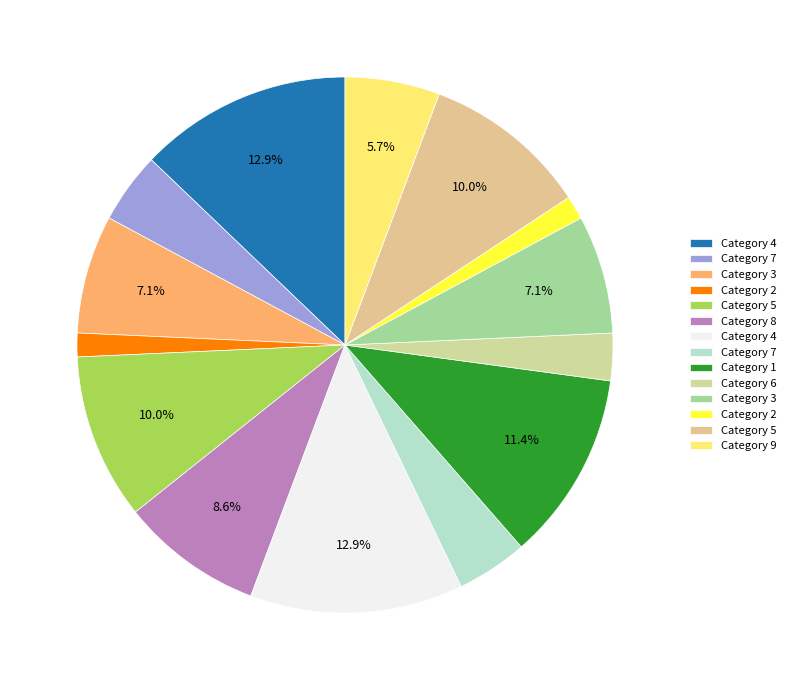

Rank the categories by value from lowest to highest.

2, 2, 6, 7, 7, 9, 3, 3, 8, 5, 5, 1, 4, 4